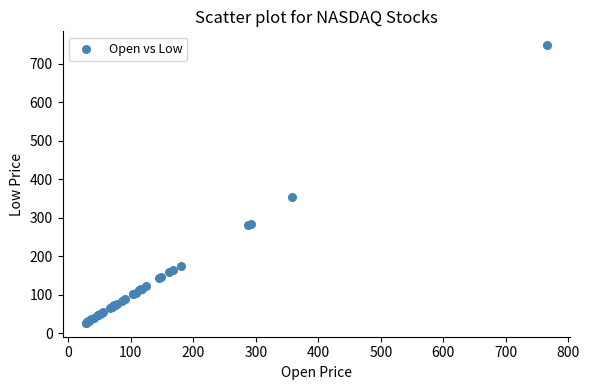

What Y value in the scatter plot is closest to 387?

353.5